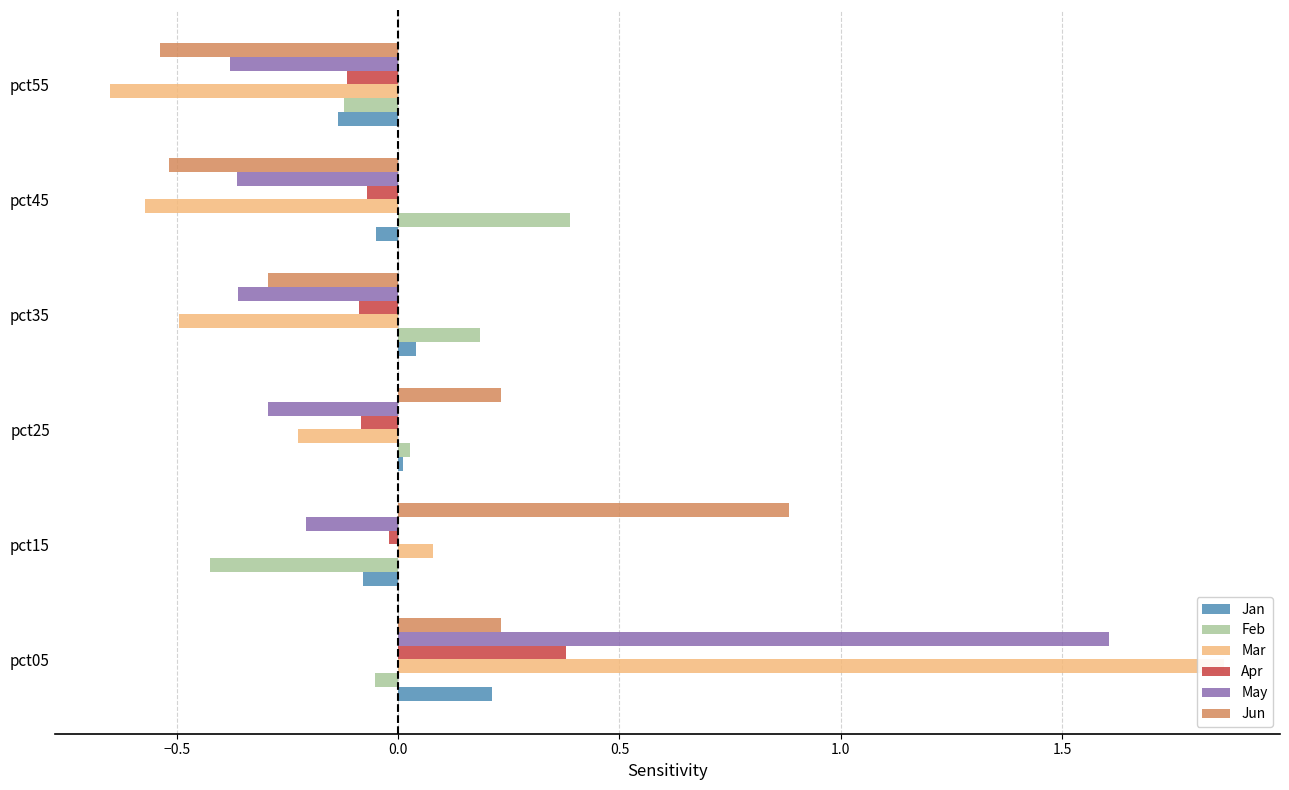

The Jun series shows -0.5 at pct55. True or false?

True